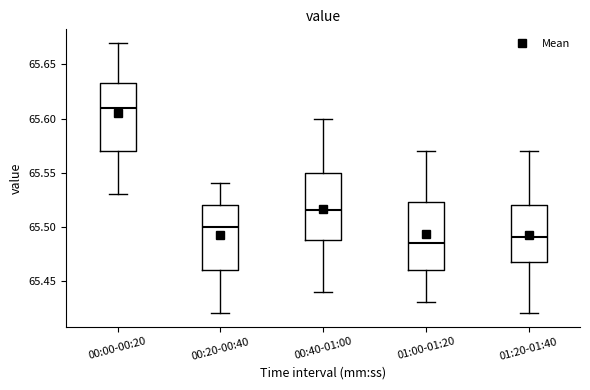

Which box has the highest median line?

00:00-00:20